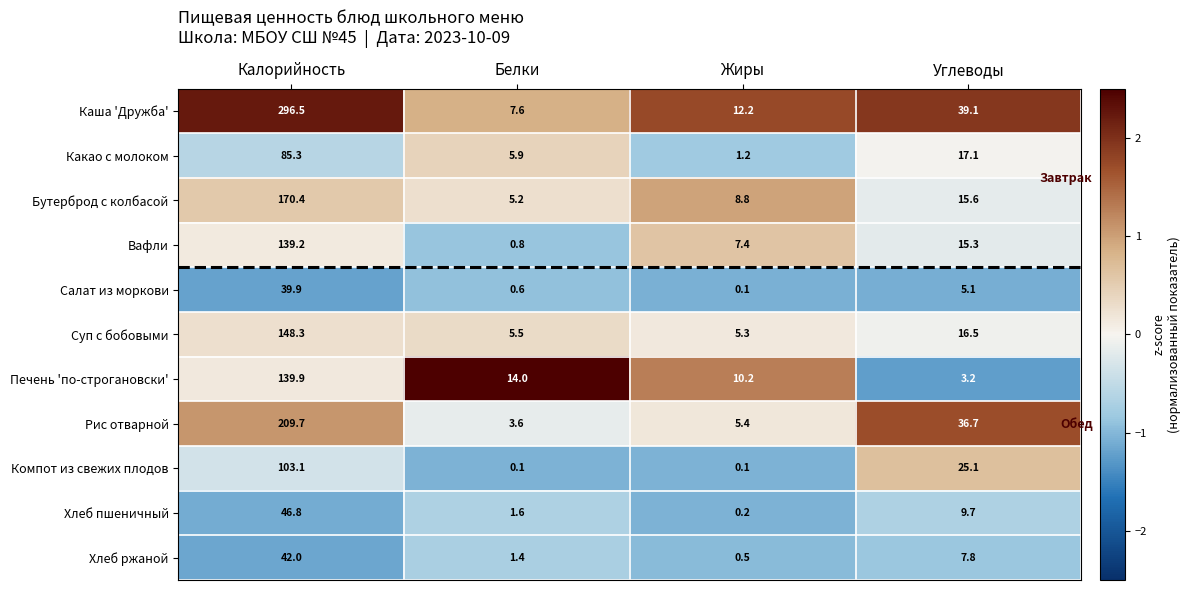

At which label does Хлеб ржаной first exceed 7?

Калорийность